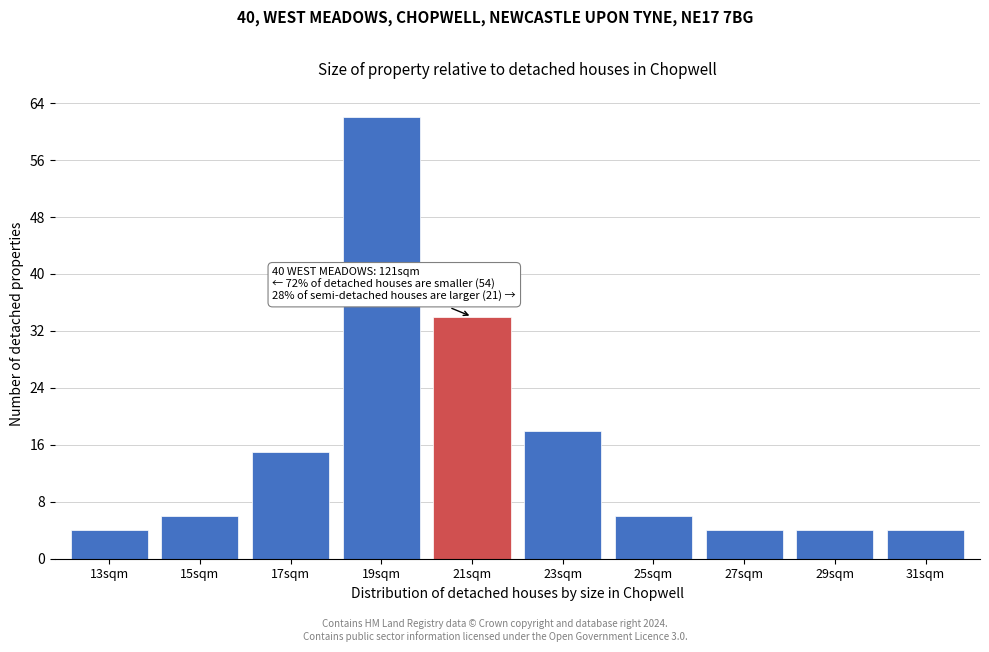

Reading right to left, extract all data points from this chart.

4	4	4	6	18	34	62	15	6	4